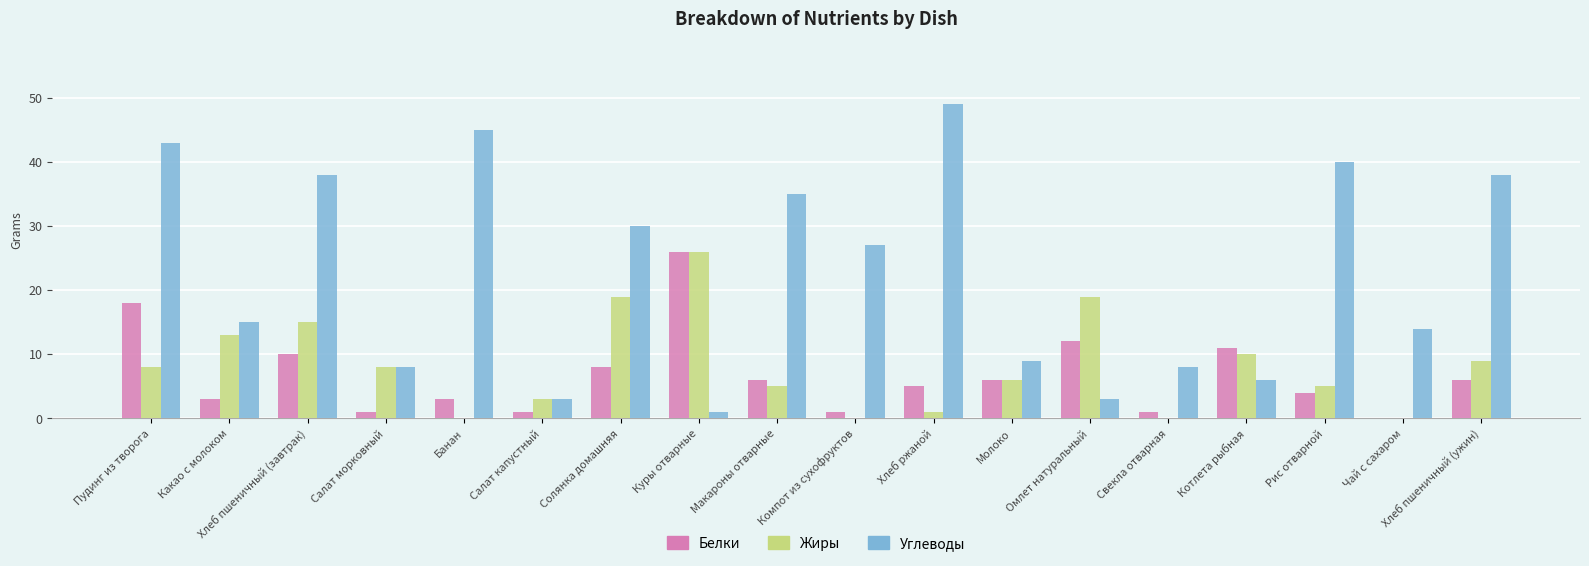

What is the highest value of the Углеводы series?

49